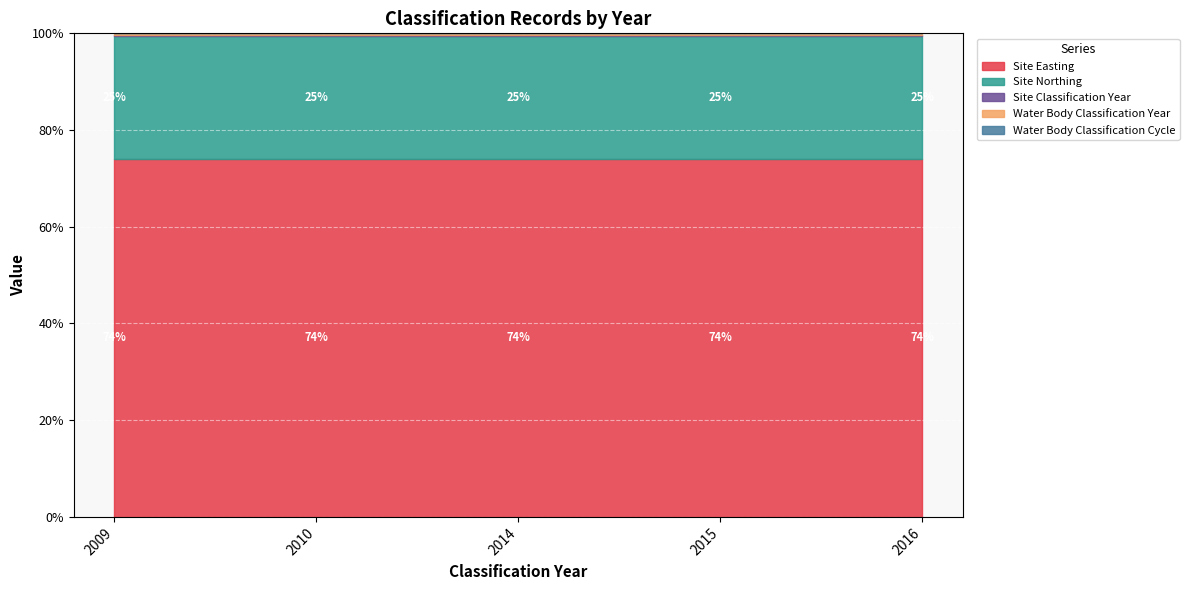

Between 2014 and 2016, which series saw the biggest shift?

Site Classification Year